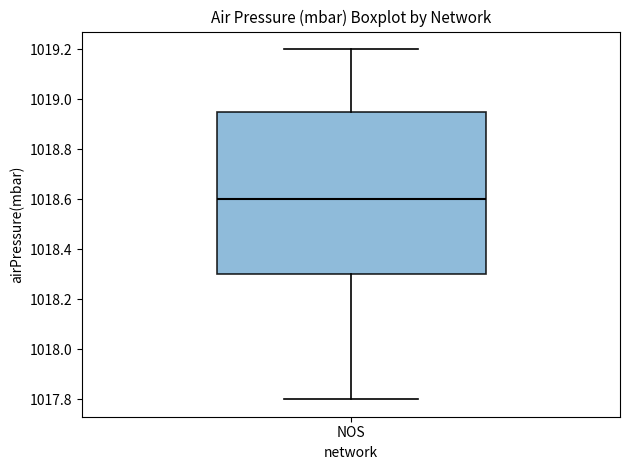

Where is the upper edge of the box for NOS on the y-axis? The values are not printed on the chart, so give them approximately, as read against the axis.

1018.96